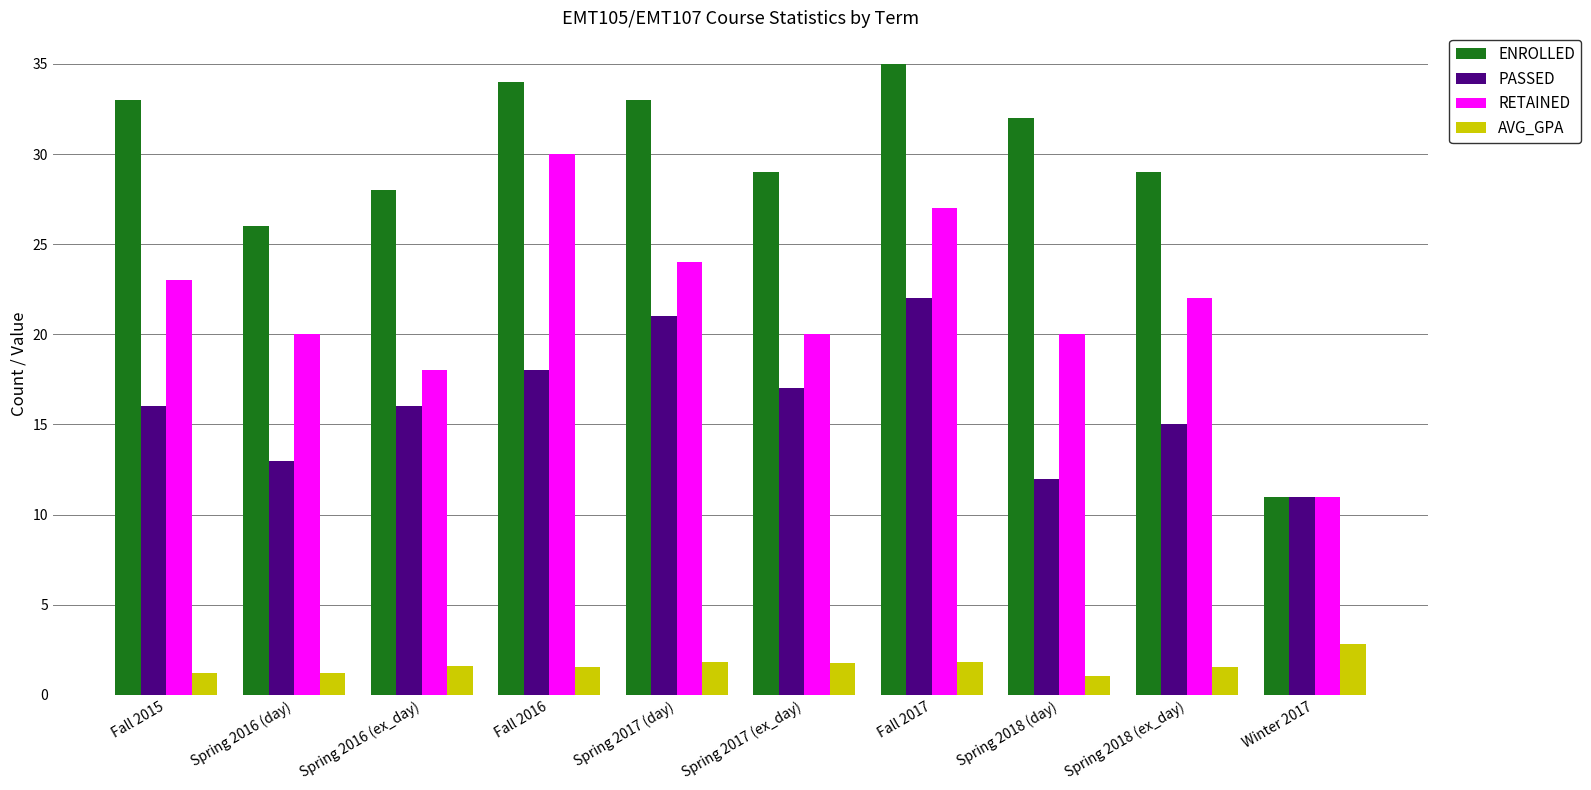

What is the spread (max minus min) of values at Fall 2016?

32.4